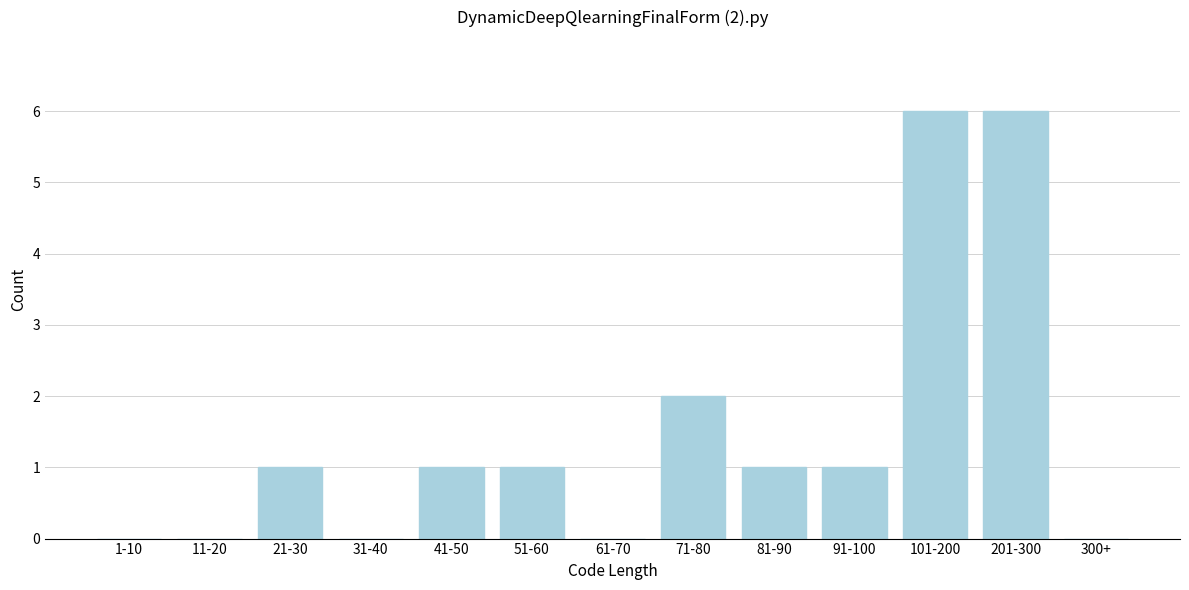

Reading left to right, what are all the values shown in this chart?

1-10=0	11-20=0	21-30=1	31-40=0	41-50=1	51-60=1	61-70=0	71-80=2	81-90=1	91-100=1	101-200=6	201-300=6	300+=0